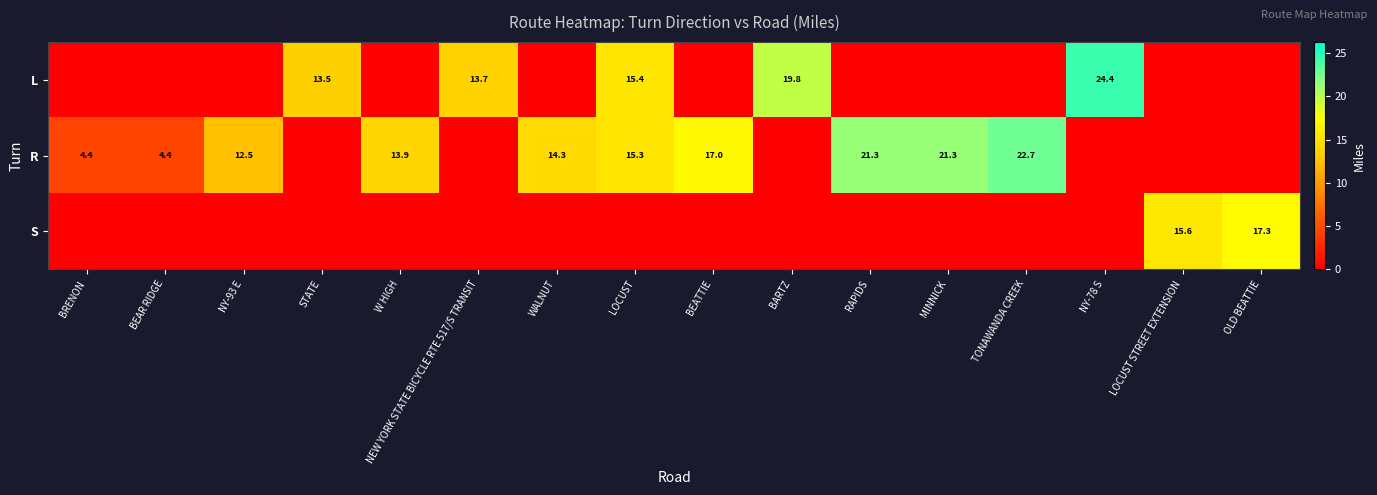

The L series shows 8.1 at LOCUST. True or false?

False